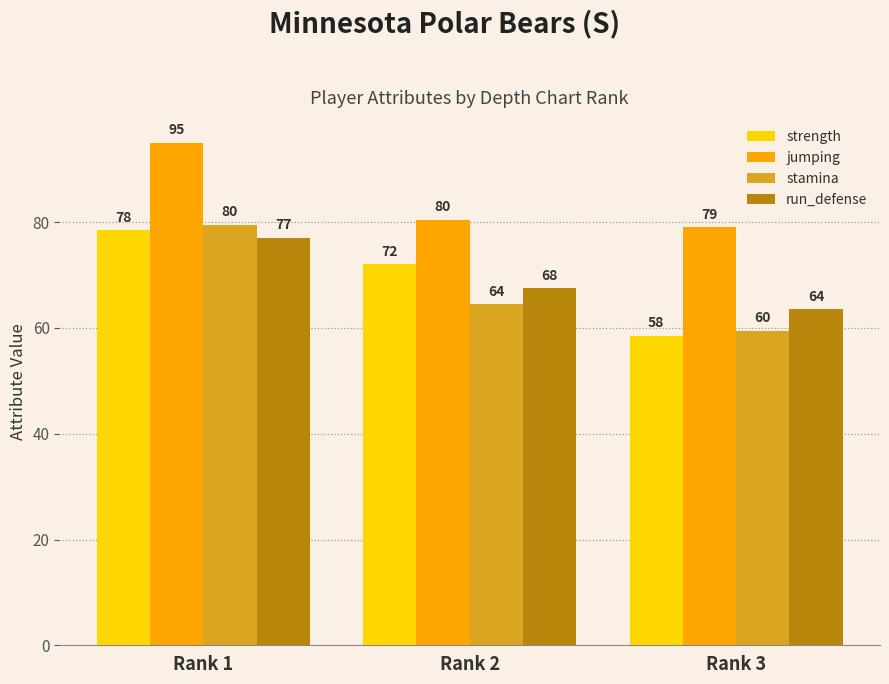

Which category has the highest value in the run_defense series?

Rank 1